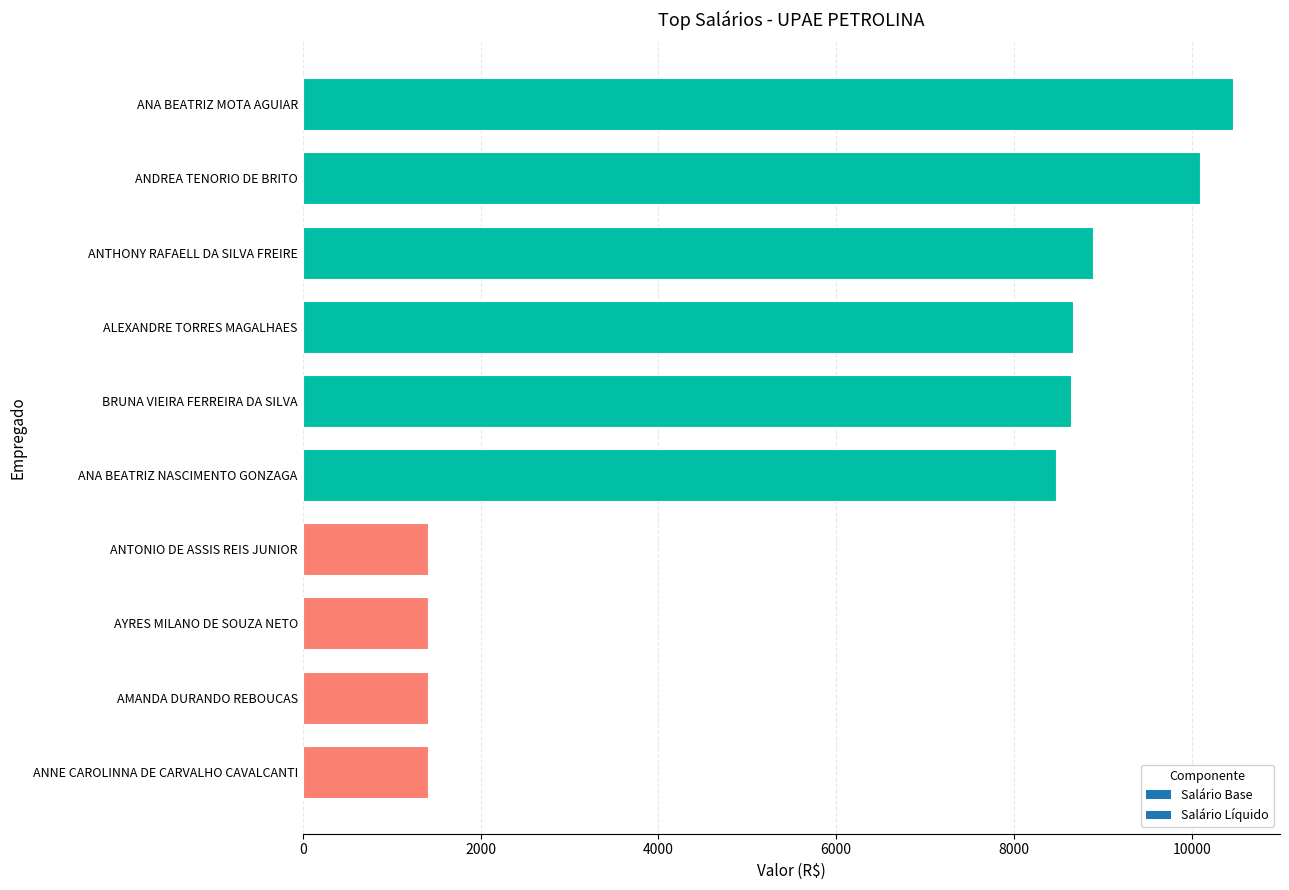

What is the smallest value displayed?

1412.0